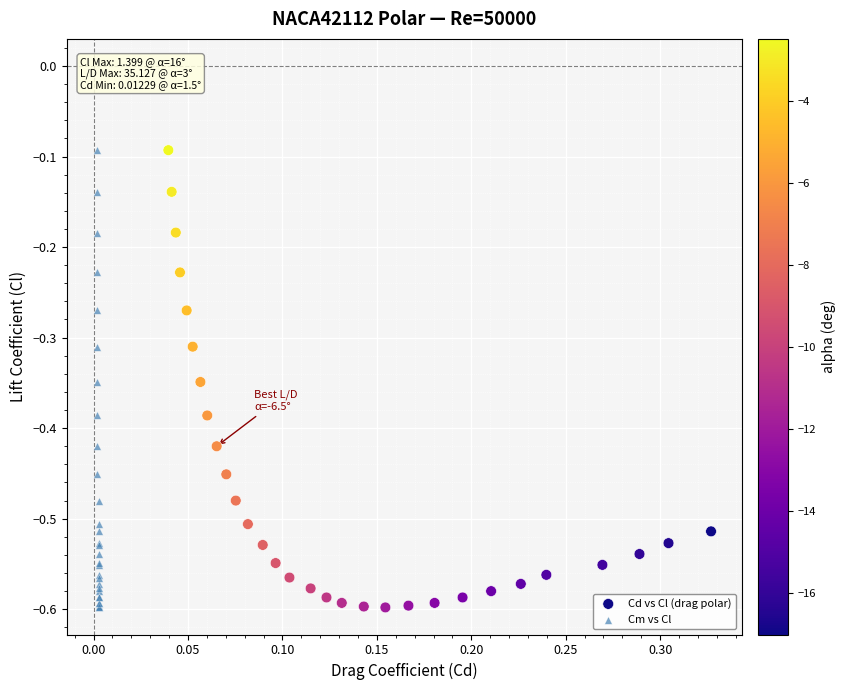

What are all the series names shown in the legend?

Cd vs Cl (drag polar), Cm vs Cl